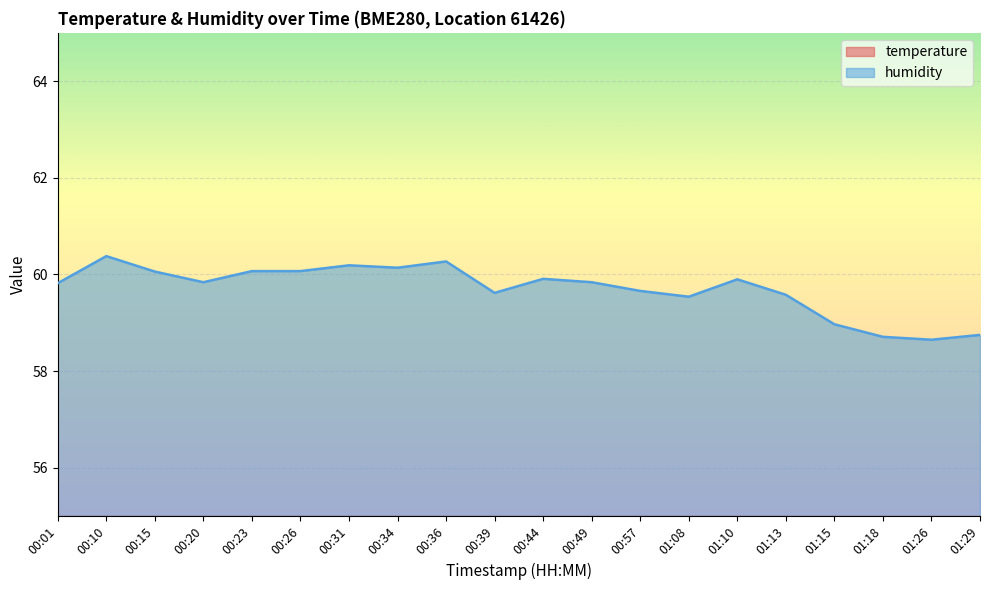

Where is the first local minimum for humidity?

00:20